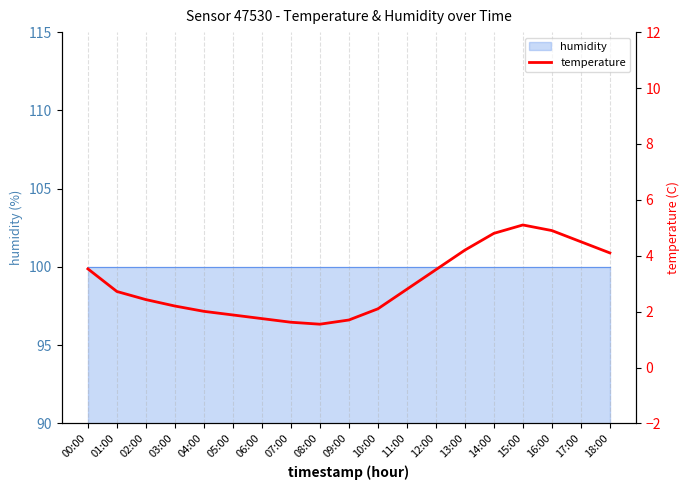

What is the change in value from 10:00 to 17:00?

+2.4